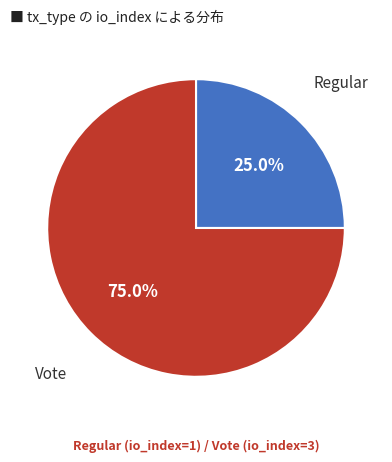

Is there a majority slice in this chart?

Yes